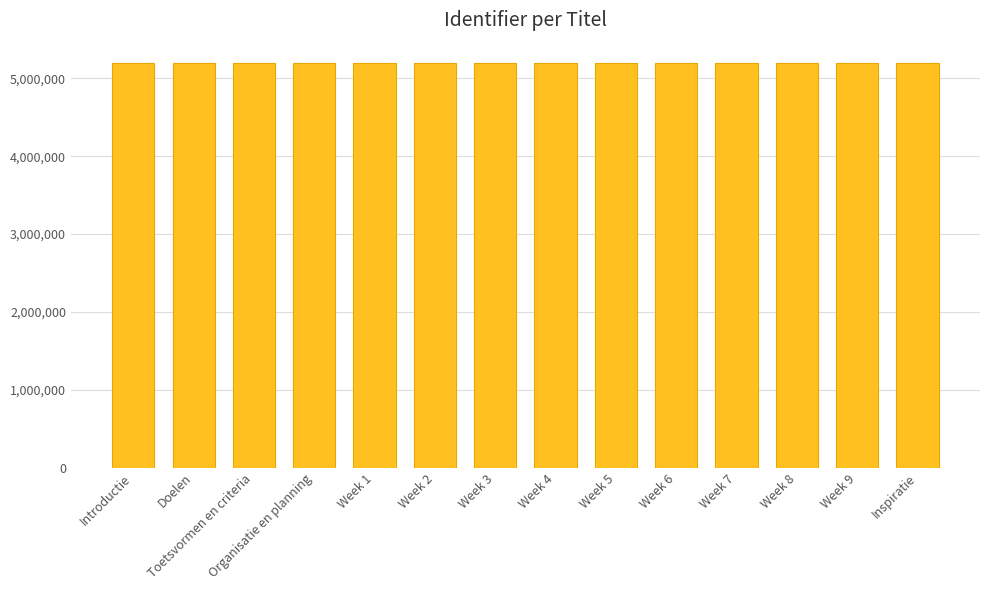

What is the label of the 13th bar from the right?

Doelen